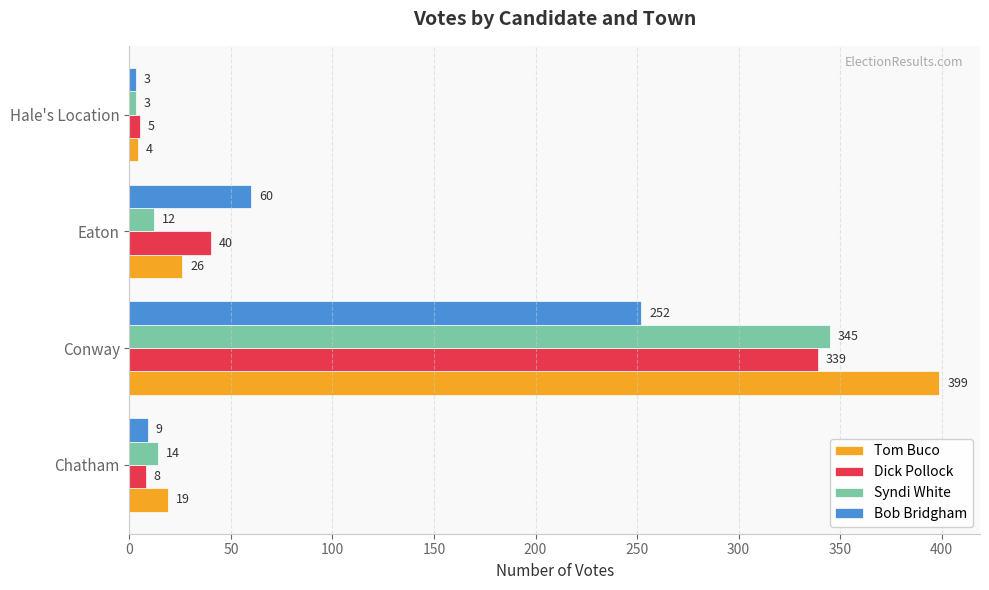

What are all the series names shown in the legend?

Tom Buco, Dick Pollock, Syndi White, Bob Bridgham